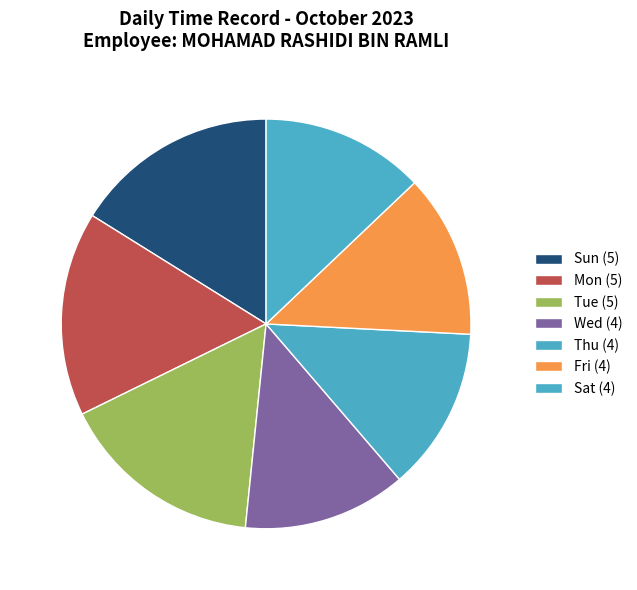

Which has a higher value, Fri or Wed?

Fri